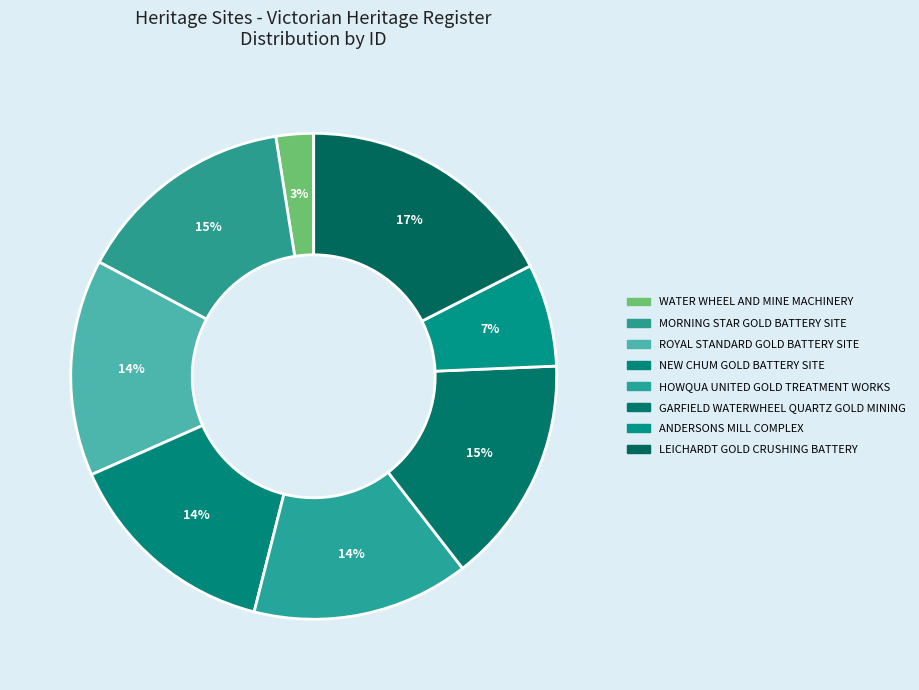

What is the ratio of the value at ANDERSONS MILL COMPLEX to the value at GARFIELD WATERWHEEL QUARTZ GOLD MINING?

0.5